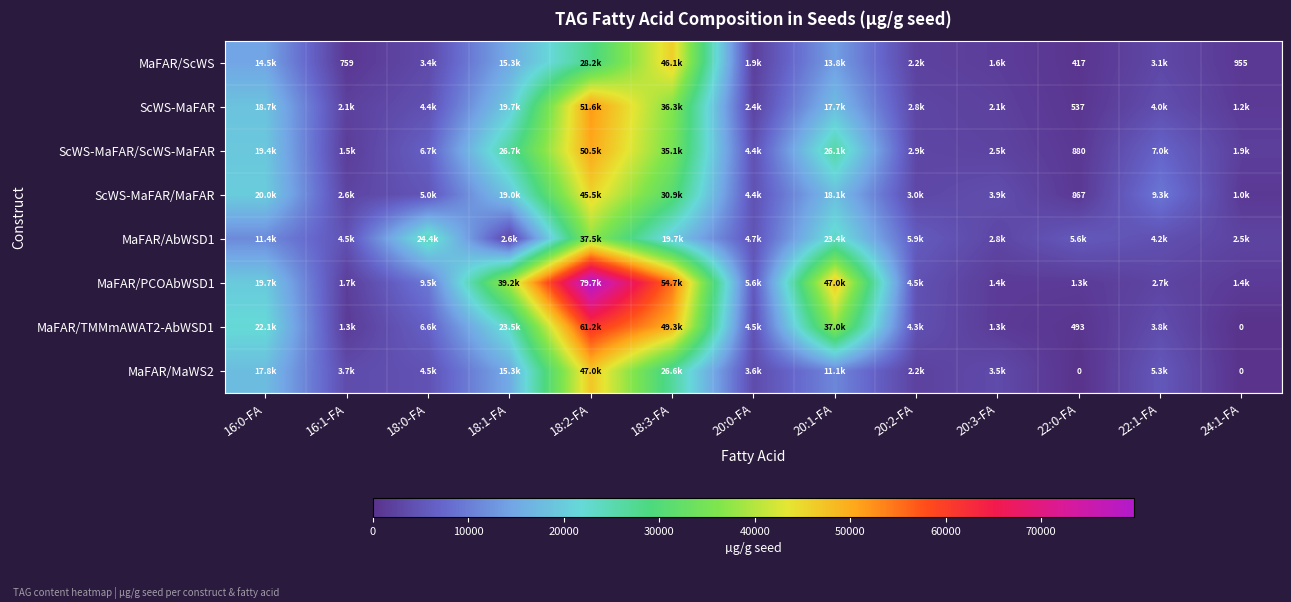

Where does the MaFAR/ScWS series first go above 3106?

16:0-FA